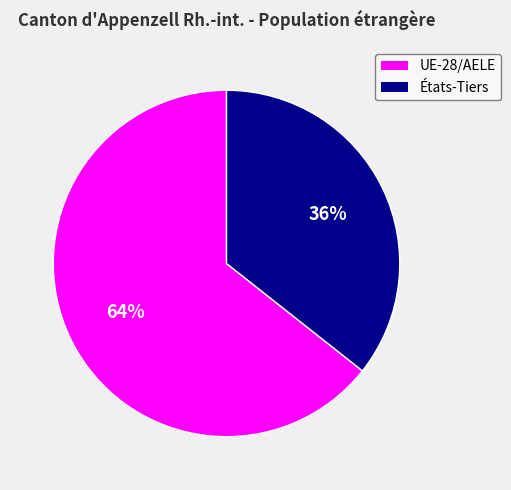

What is the ratio of the value at UE-28/AELE to the value at États-Tiers?

1.8